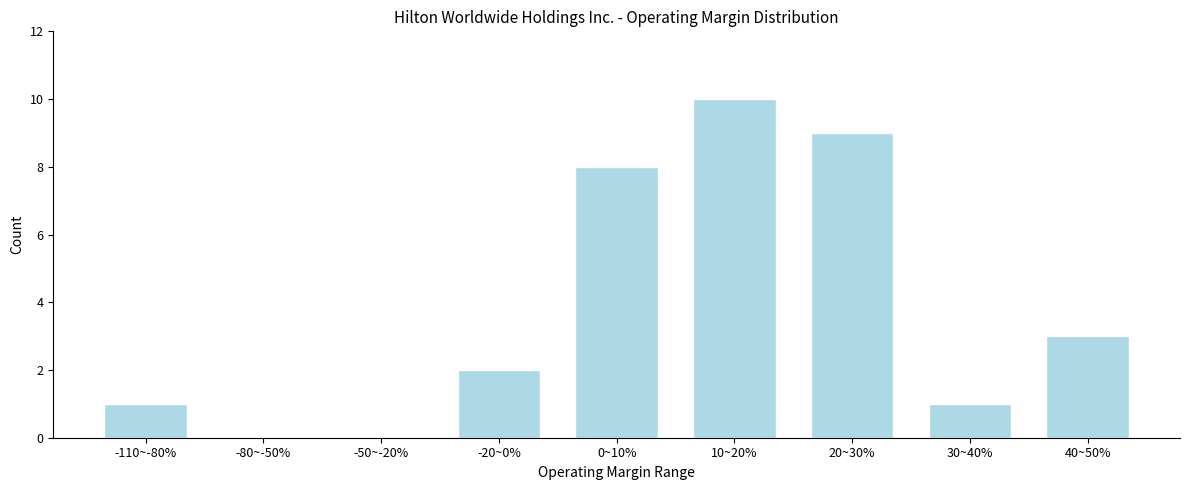

Reading left to right, extract all data points from this chart.

-110~-80%=1	-80~-50%=0	-50~-20%=0	-20~0%=2	0~10%=8	10~20%=10	20~30%=9	30~40%=1	40~50%=3